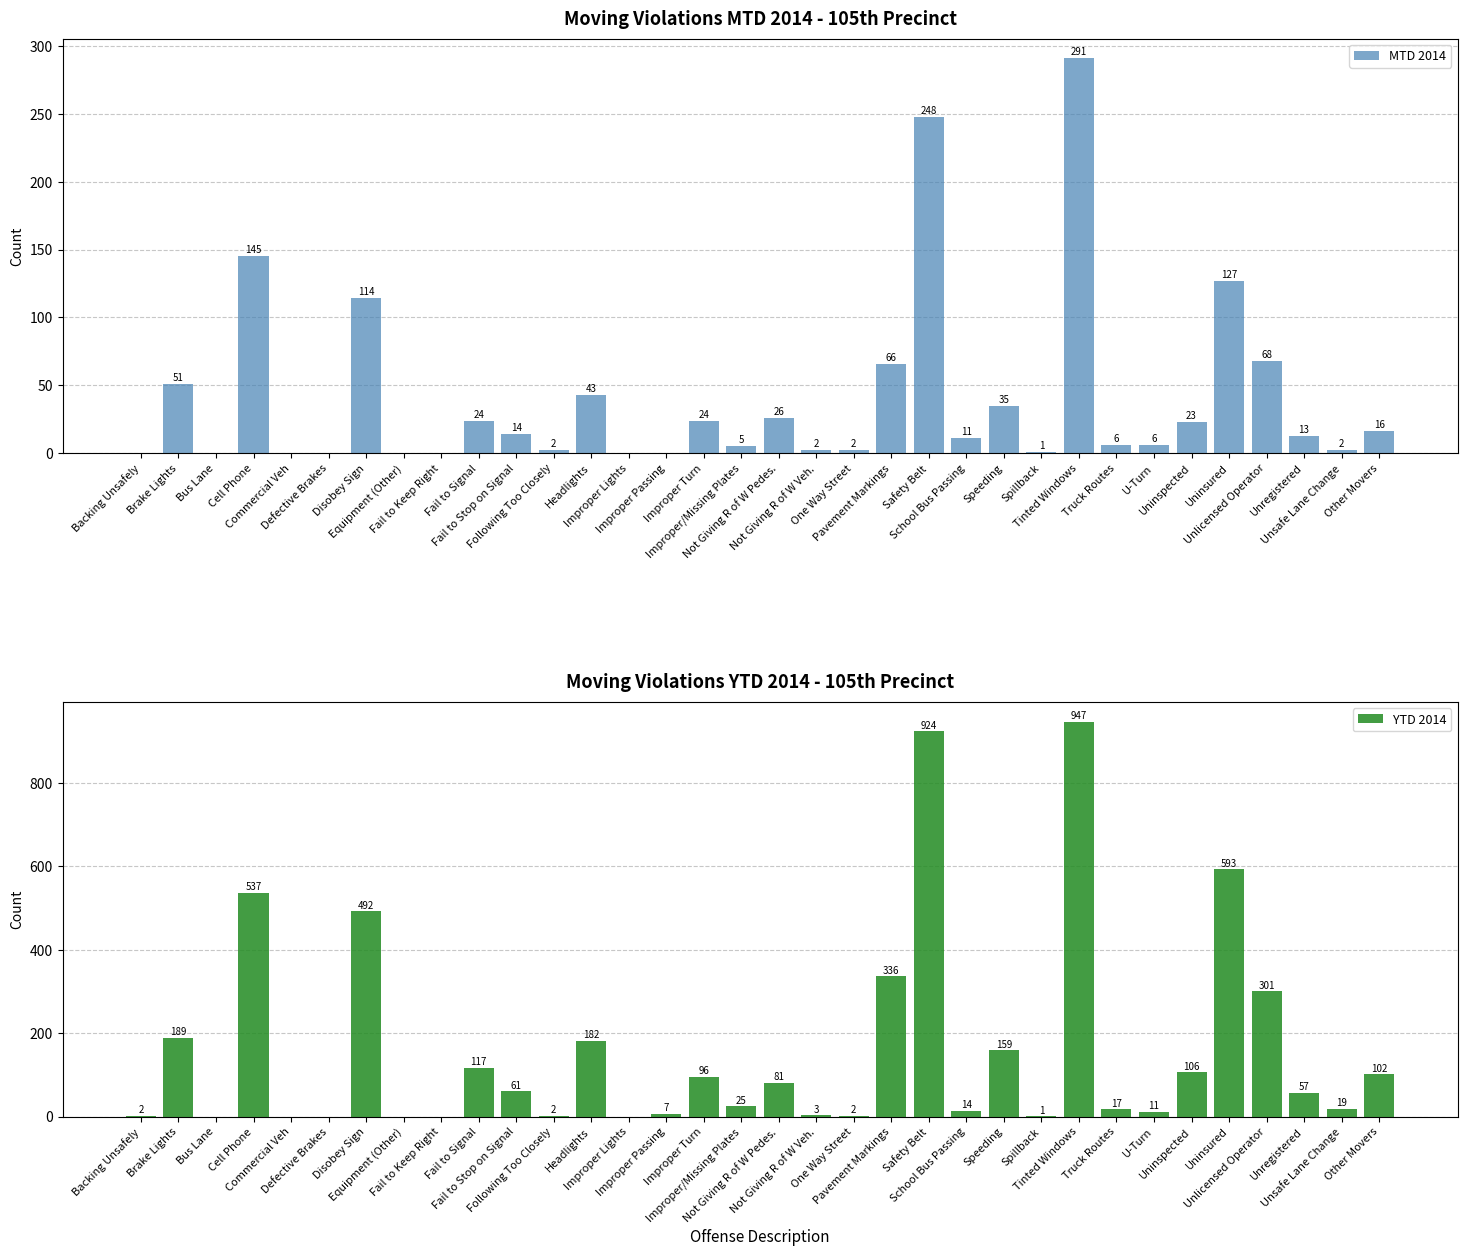

What is the label of the 27th bar from the left?

Truck Routes